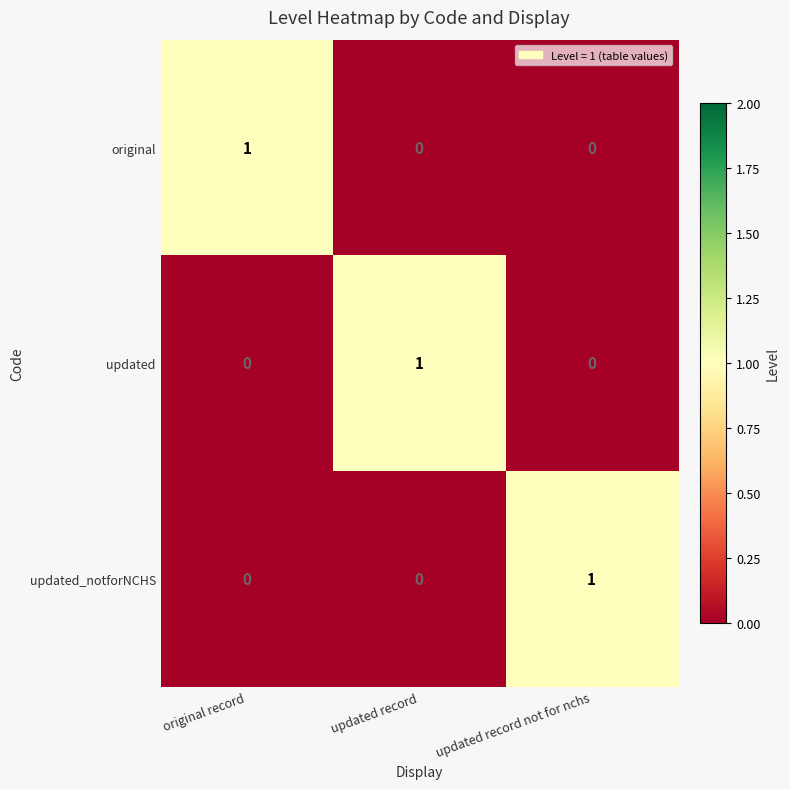

At how many categories does at least one series exceed 0?

3